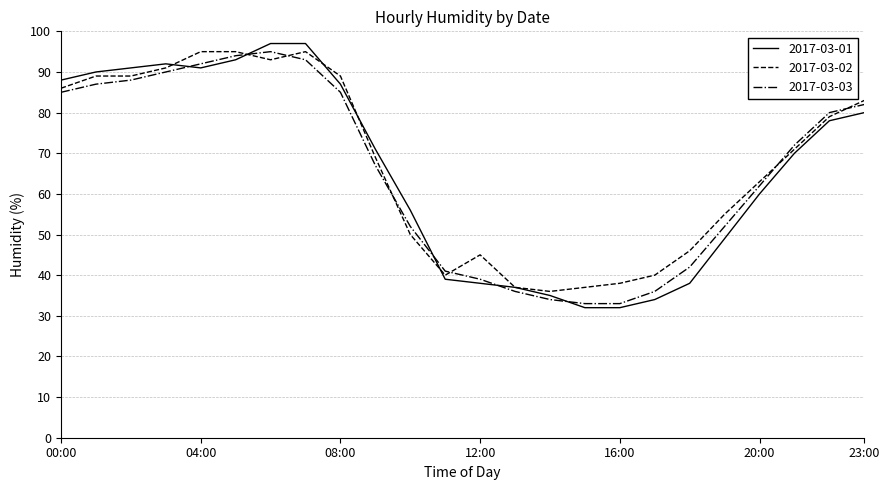

What is the lowest value of the 2017-03-03 series?

33